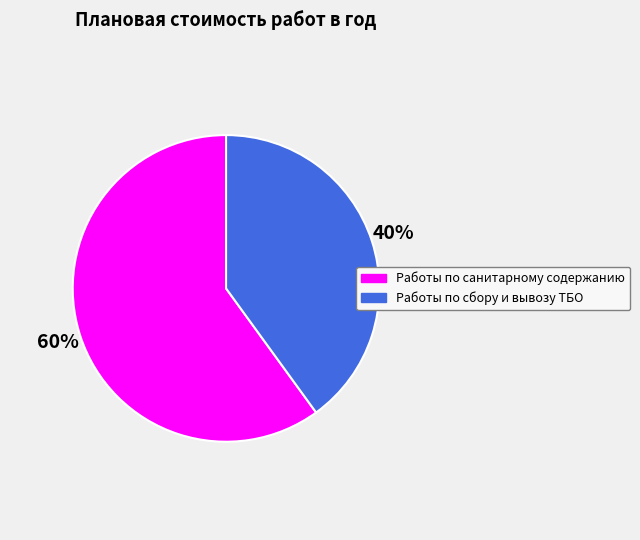

What is the ratio of the value at Работы по сбору и вывозу ТБО to the value at Работы по санитарному содержанию?

0.7